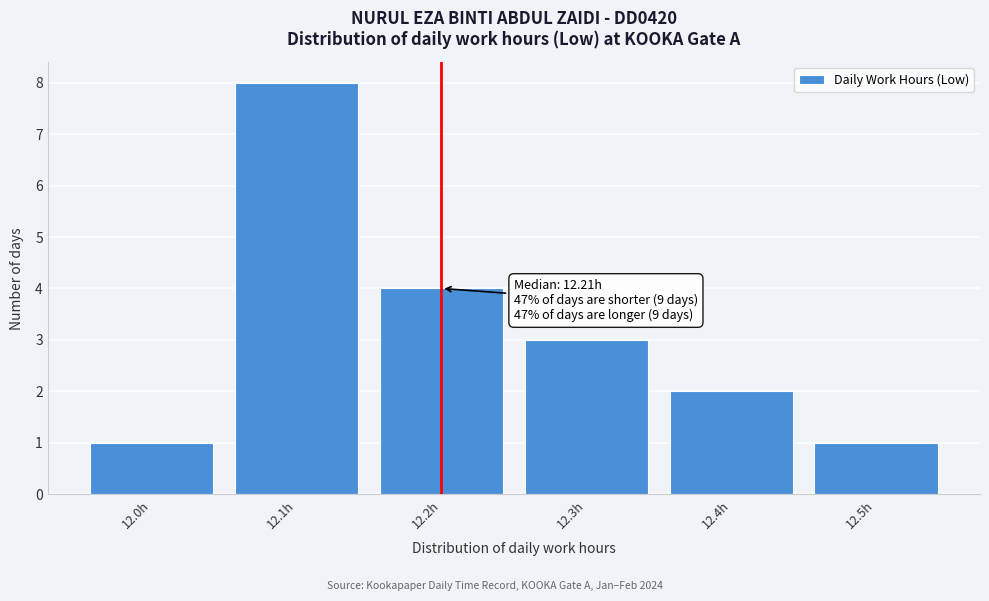

Reading left to right, list all the values displayed in this chart.

1	8	4	3	2	1